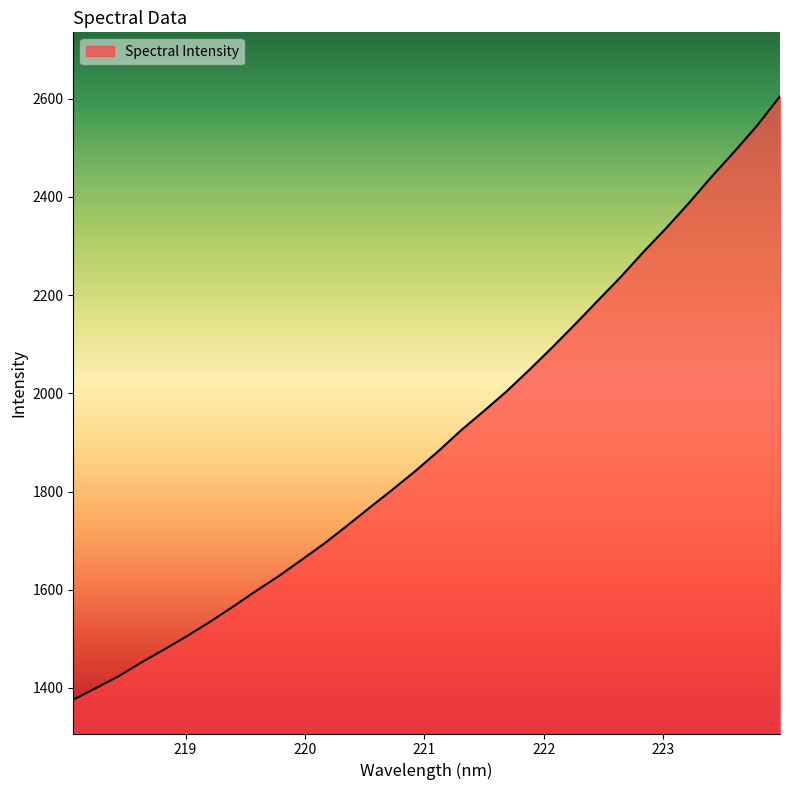

What is the difference between the maximum and minimum values?

1228.8